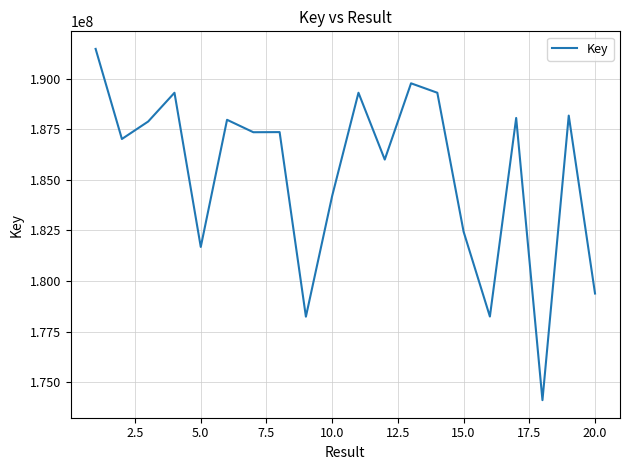

What is the sum of all values?

3707174900